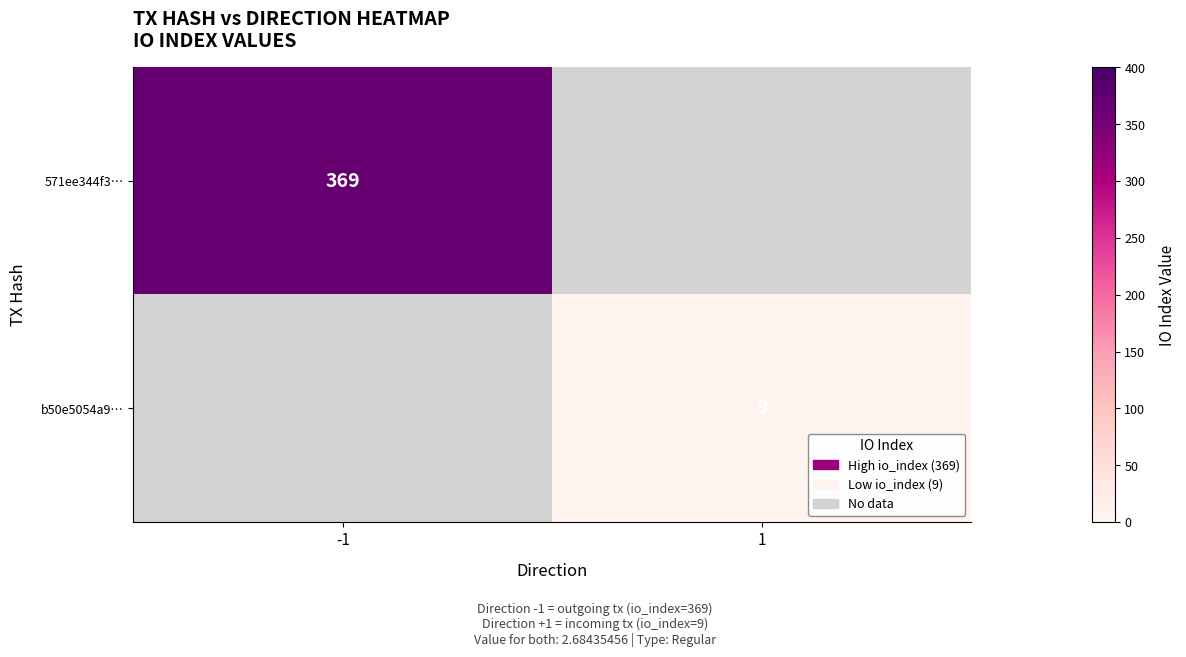

Is it true that 571ee344f3… equals 657 at -1?

False